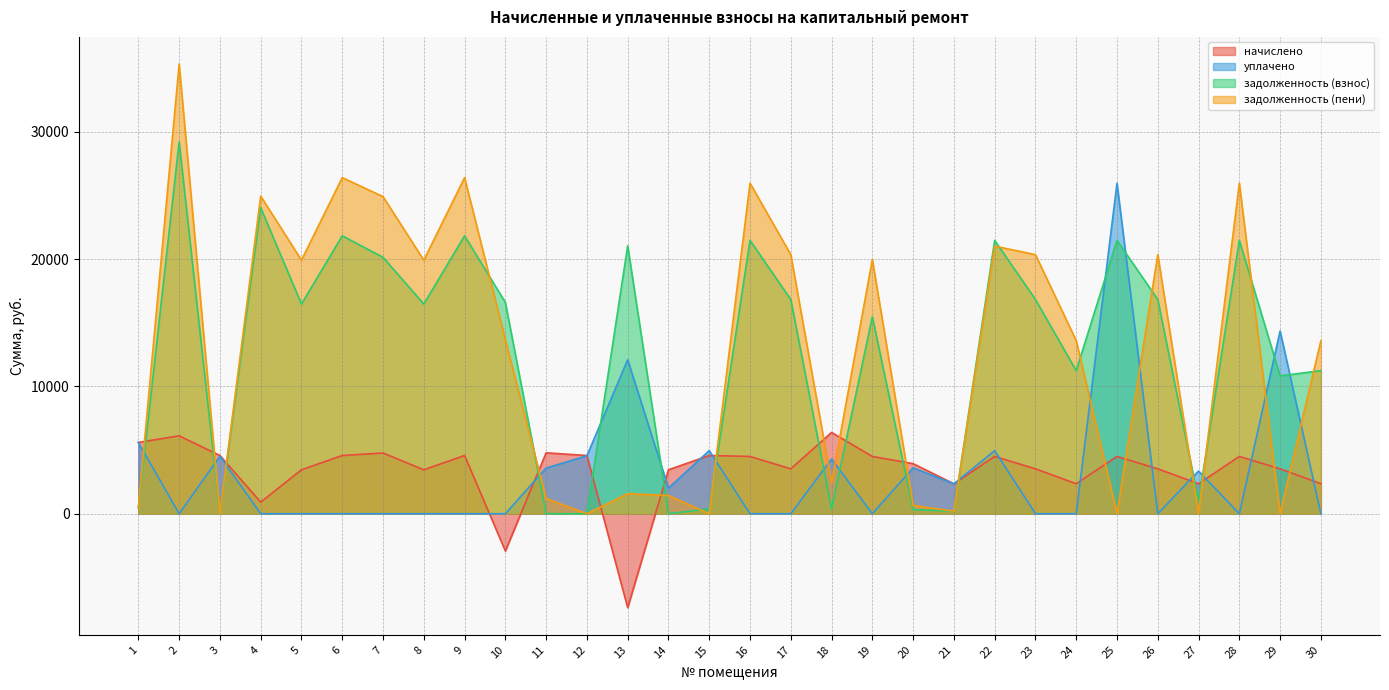

What value does the начислено series have at 11?

4783.2